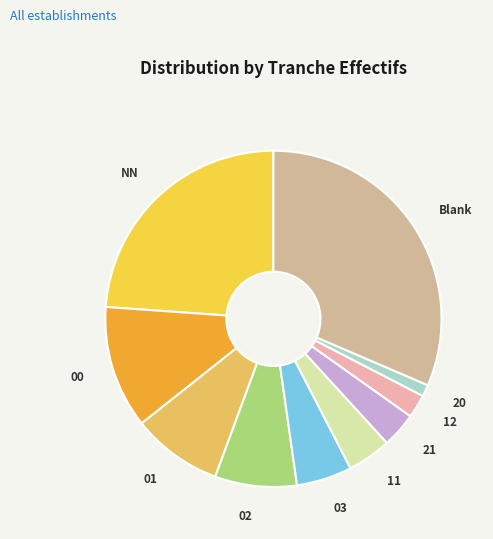

Do 20 and 00 together represent more than half of the pie?

No